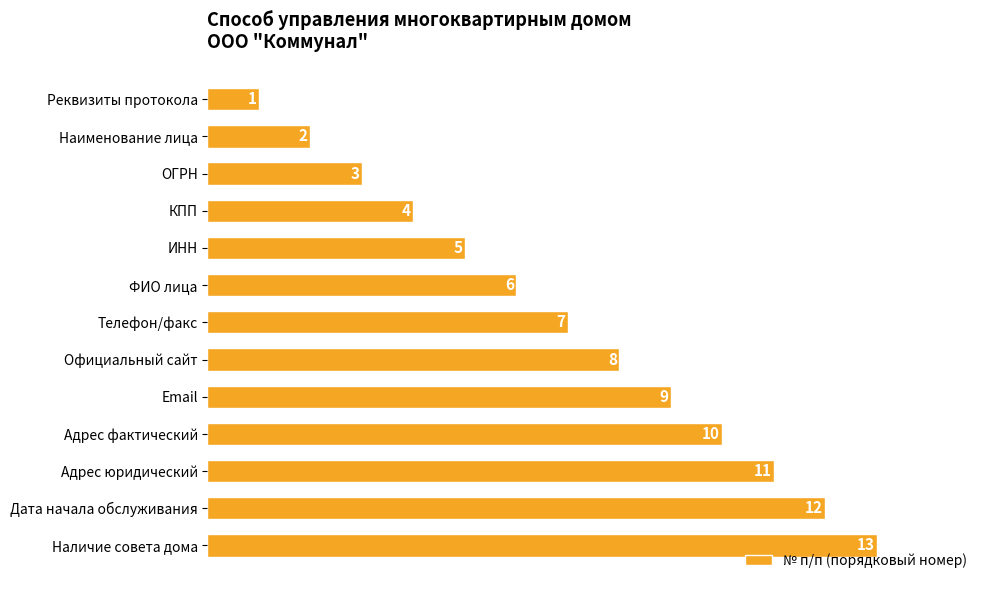

What is the difference between the second highest and minimum values?

11